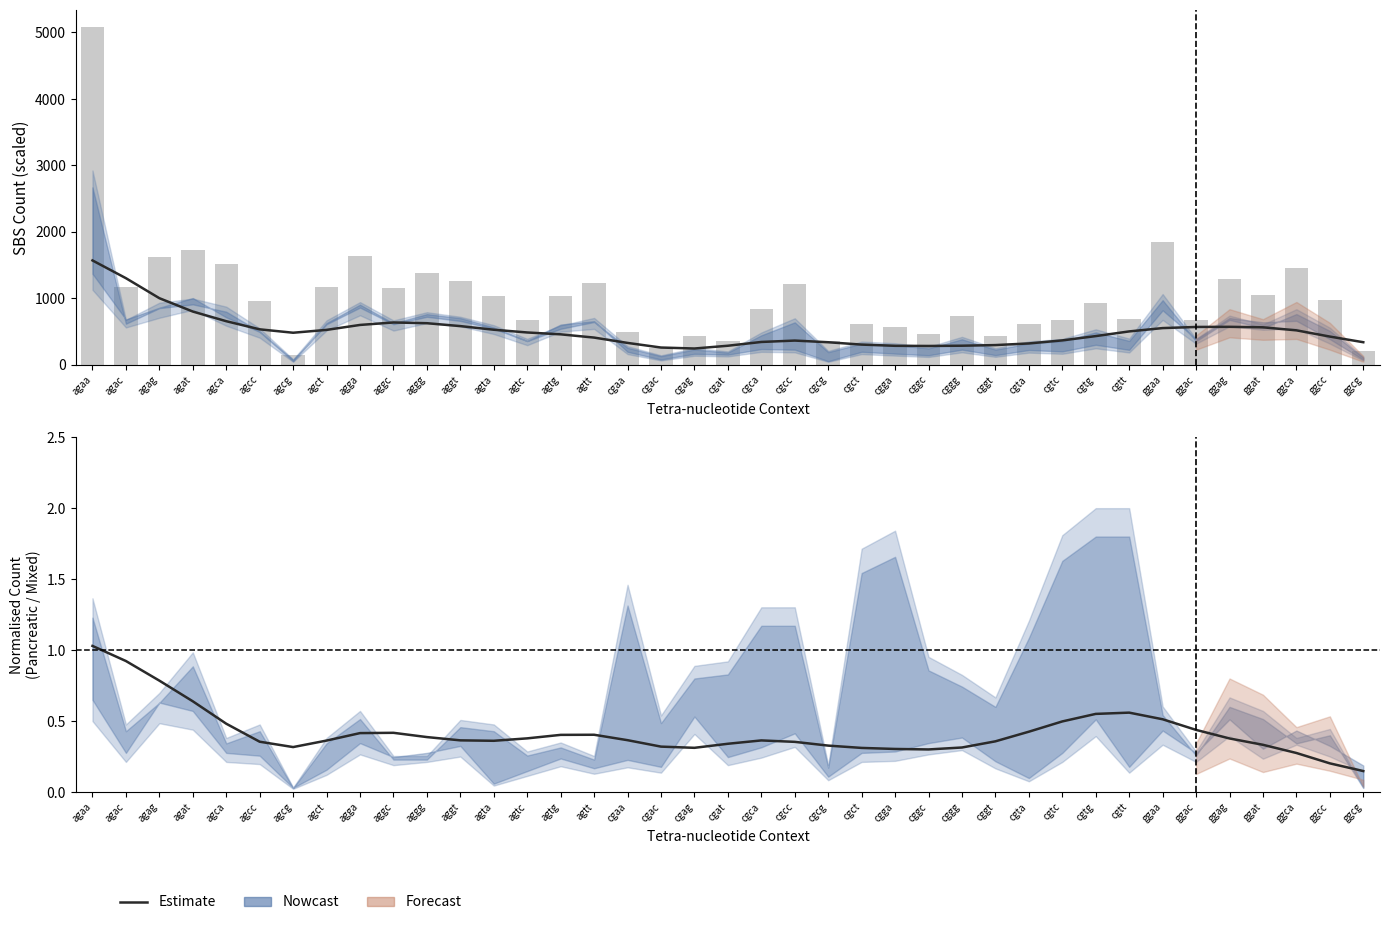

At how many categories does at least one series exceed 591?

29